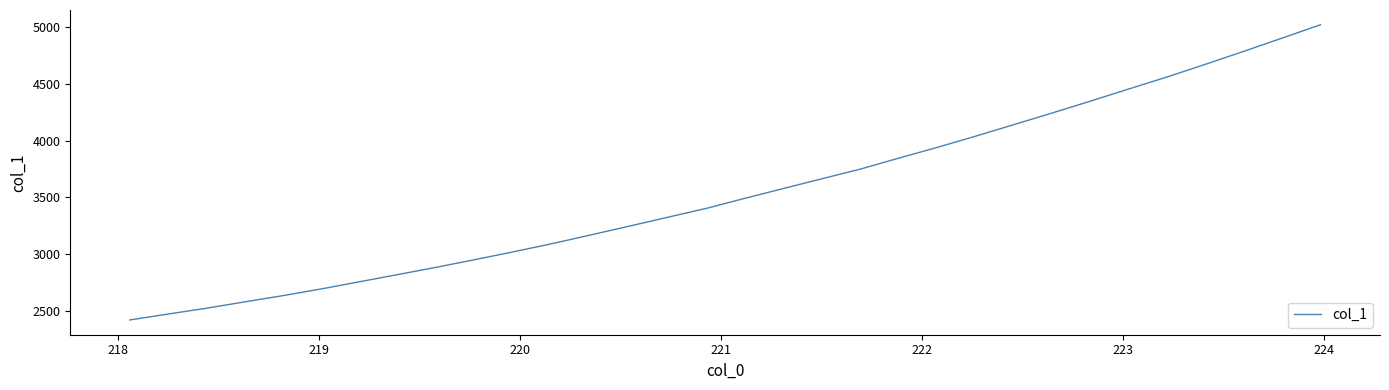

What is the minimum value shown in the chart?

2418.5